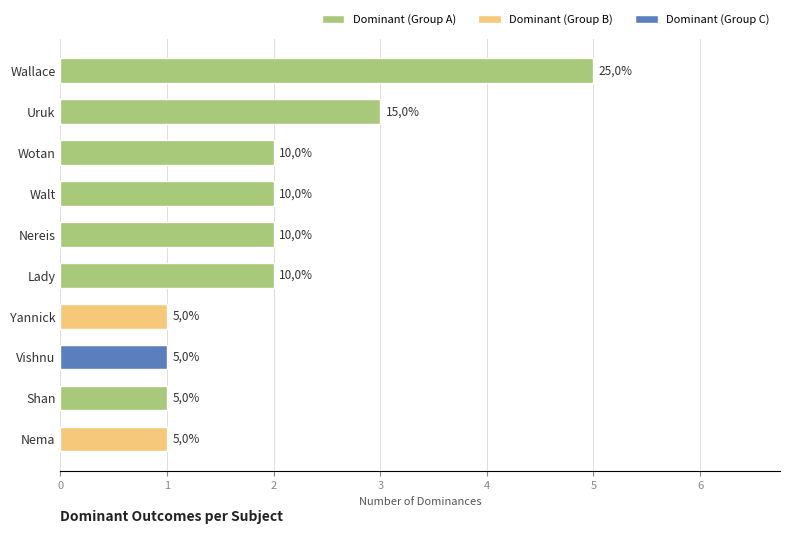

What is the sum of all values?

20